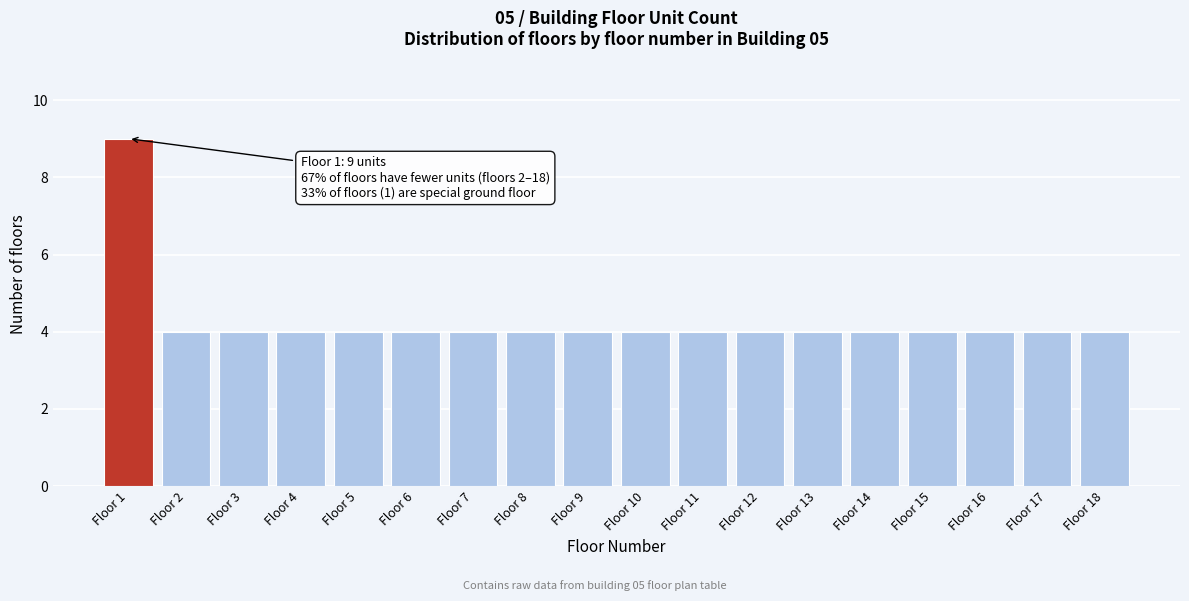

Reading left to right, transcribe all the data shown in this chart.

Floor 1=9	Floor 2=4	Floor 3=4	Floor 4=4	Floor 5=4	Floor 6=4	Floor 7=4	Floor 8=4	Floor 9=4	Floor 10=4	Floor 11=4	Floor 12=4	Floor 13=4	Floor 14=4	Floor 15=4	Floor 16=4	Floor 17=4	Floor 18=4